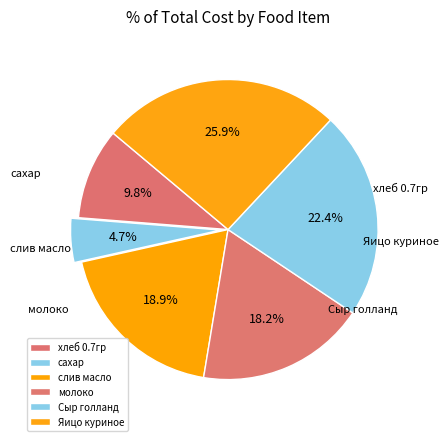

Which has a higher value, молоко or слив масло?

слив масло